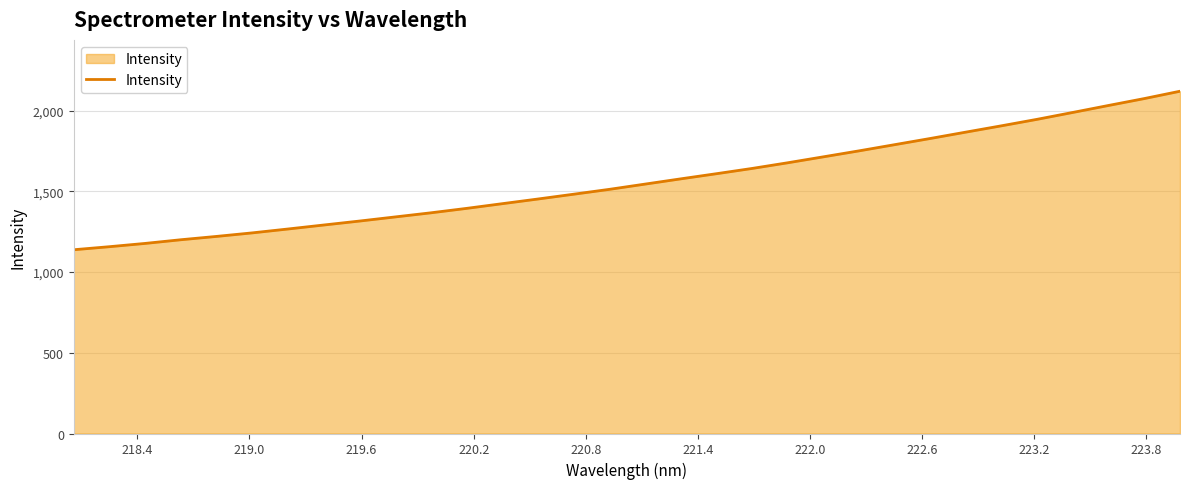

What is the difference between the maximum and minimum values?

982.0